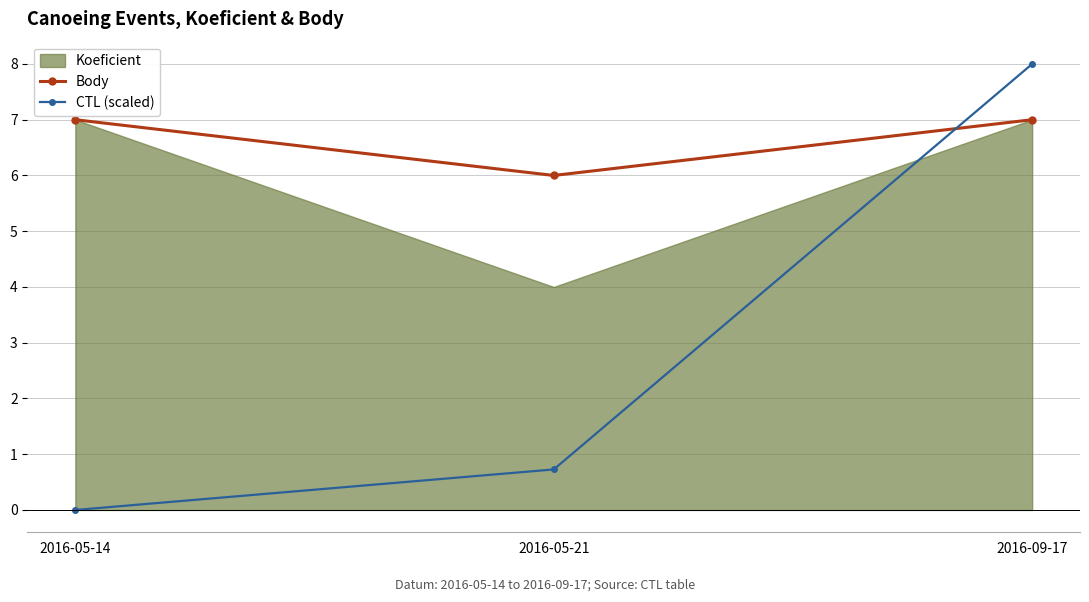

What is the average value of the Body series?

6.7